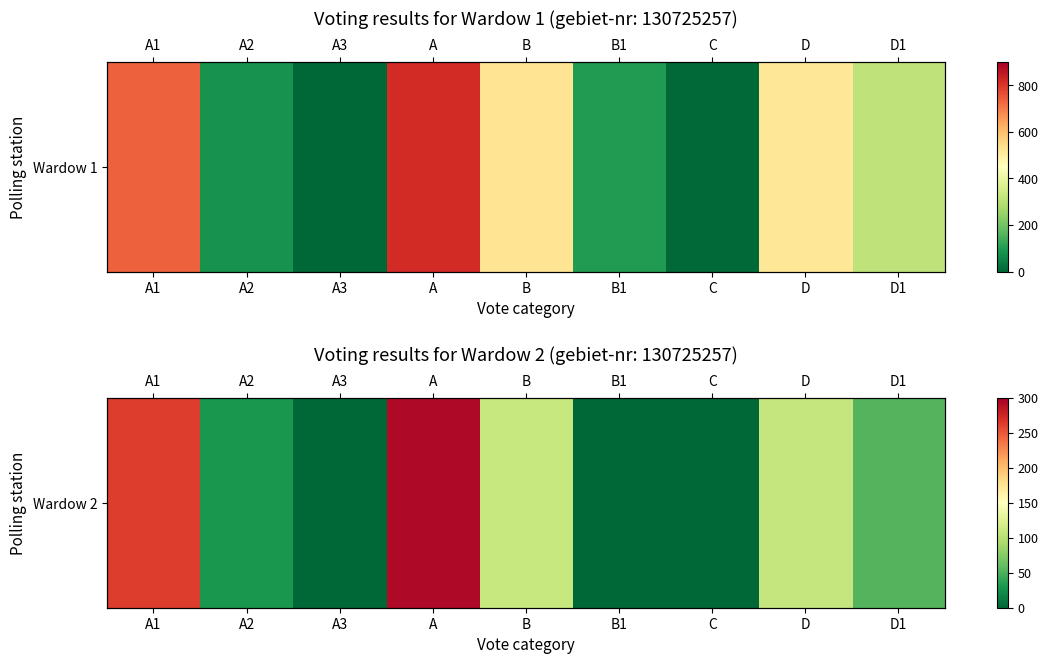

What is the change in value from A1 to D1?

-210